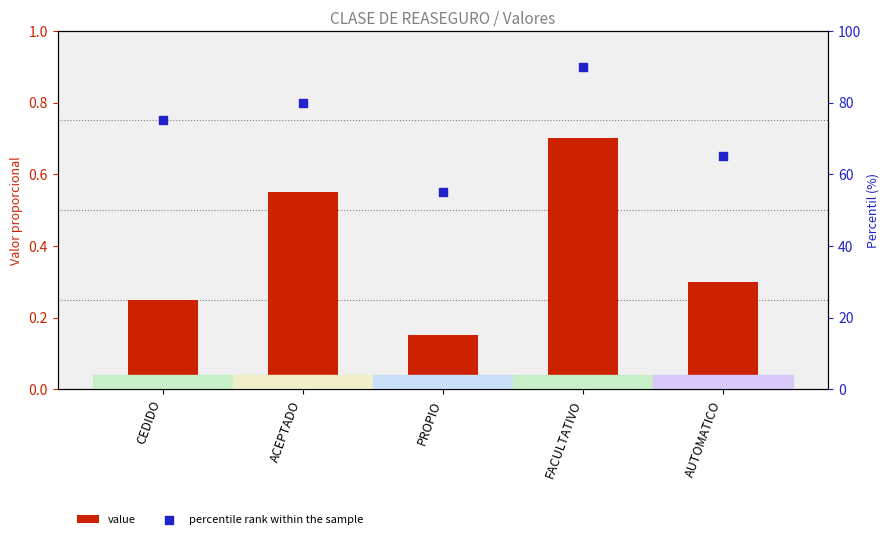

Which series has the widest spread of Y values?

percentile rank within the sample